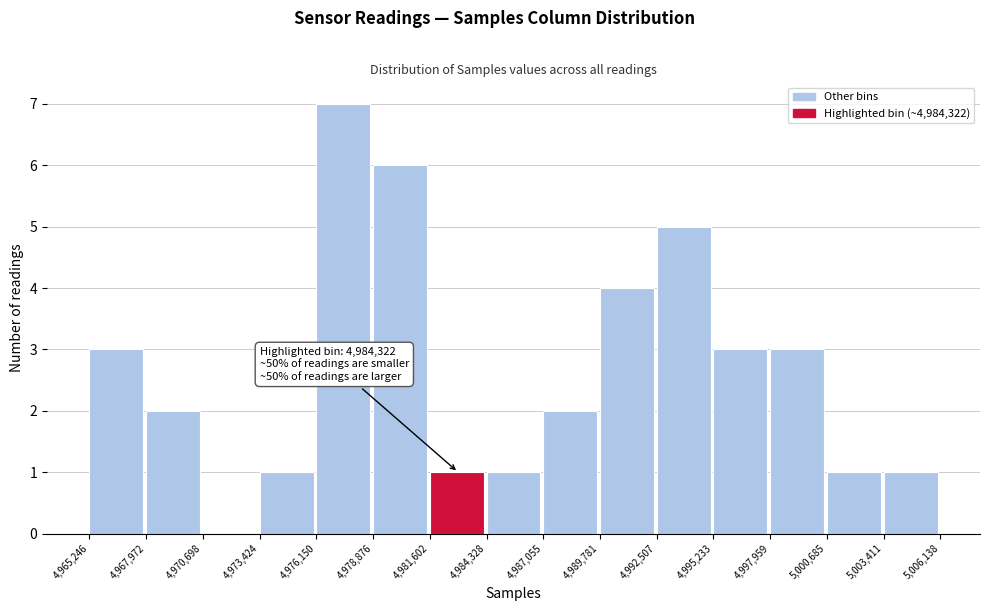

Over which range of the x-axis is the bar tallest?

4,976,150 to 4,978,876